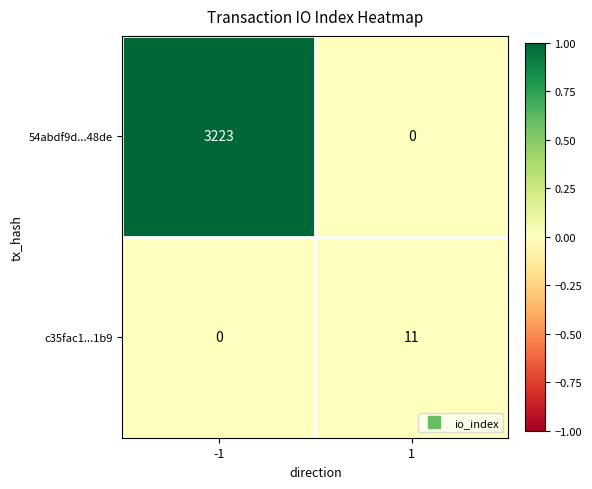

At which category is the sum across all series the highest?

-1